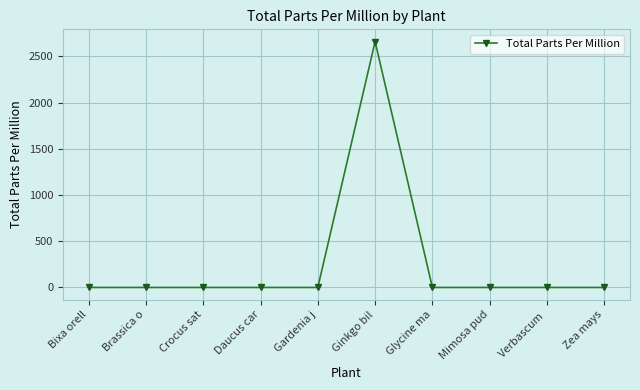

What is the difference between the maximum and minimum values?

2660